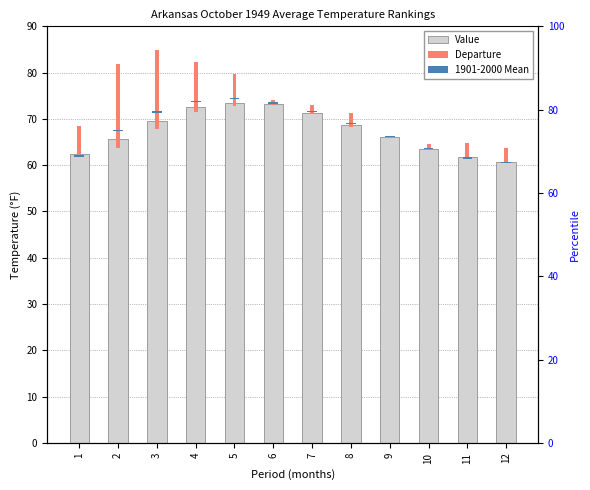

At which label is Departure closest to 9?

5